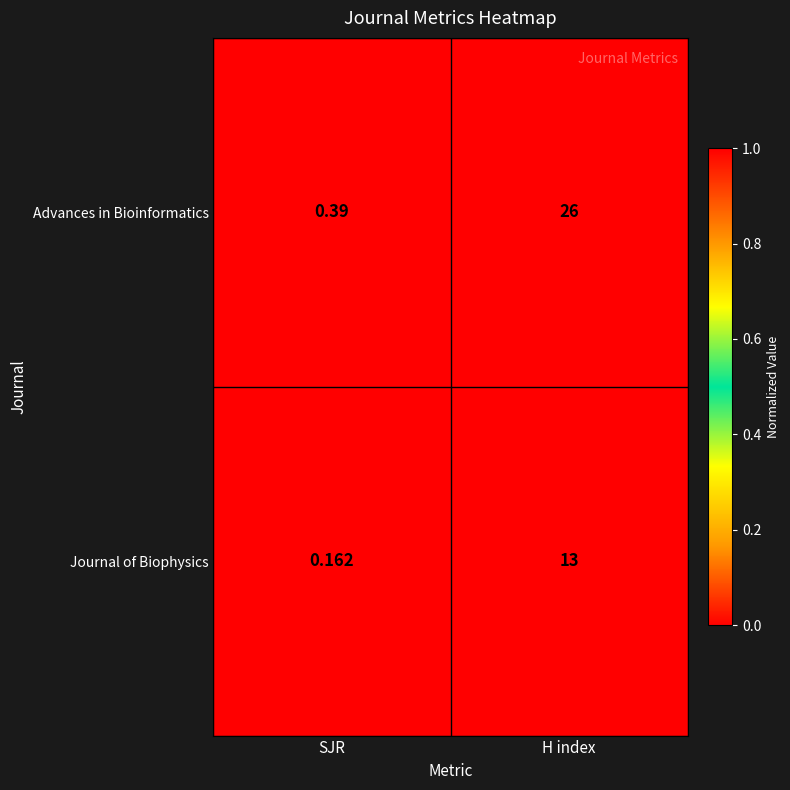

Between SJR and H index, which series saw the biggest shift?

Advances in Bioinformatics